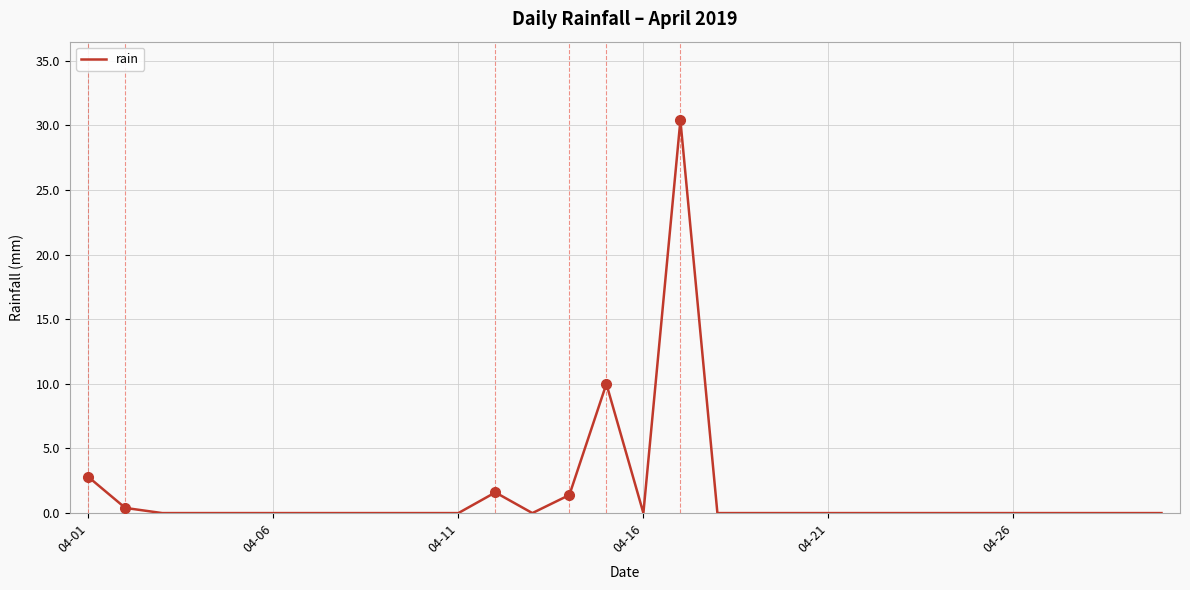

What is the average value?

1.6